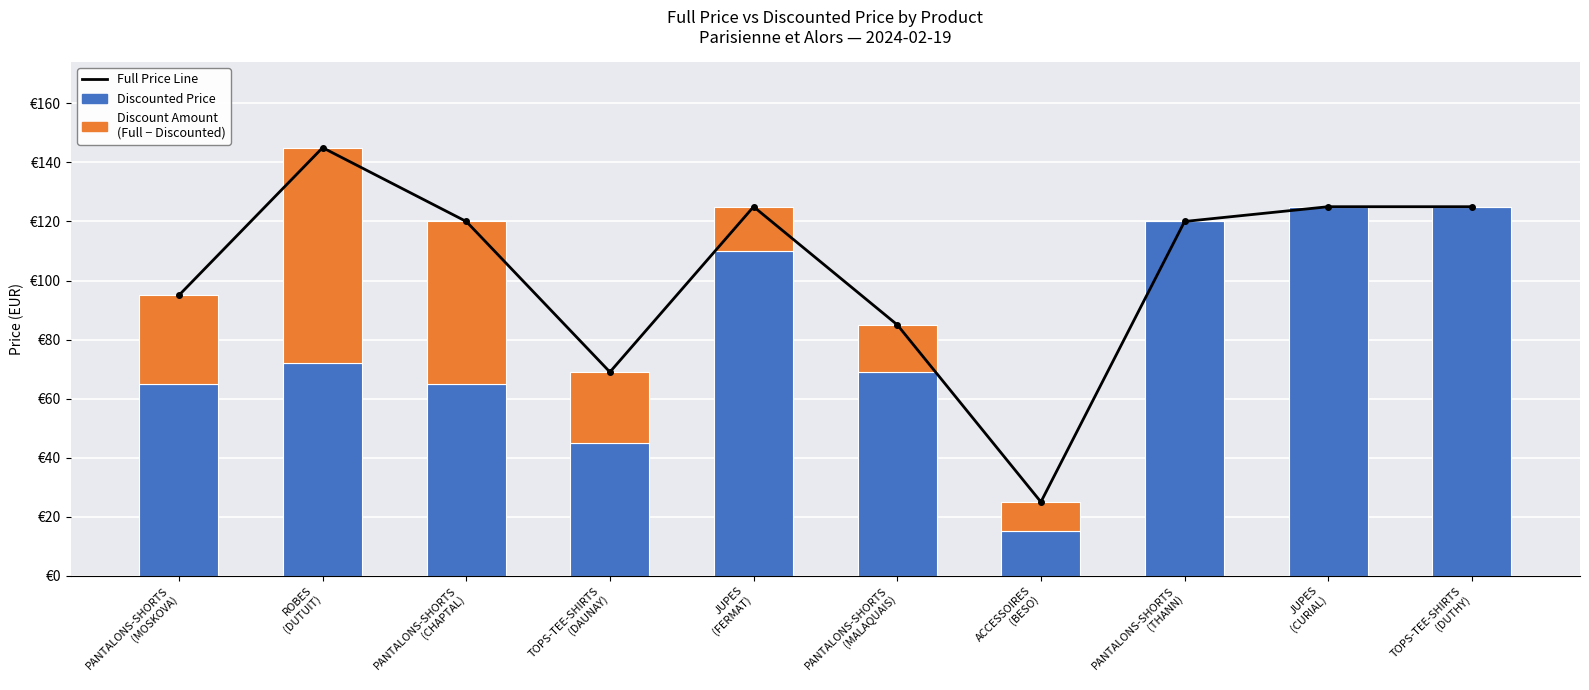

True or false: discount_amount has a value of 24 at TOPS-TEE-SHIRTS
(DAUNAY).

True